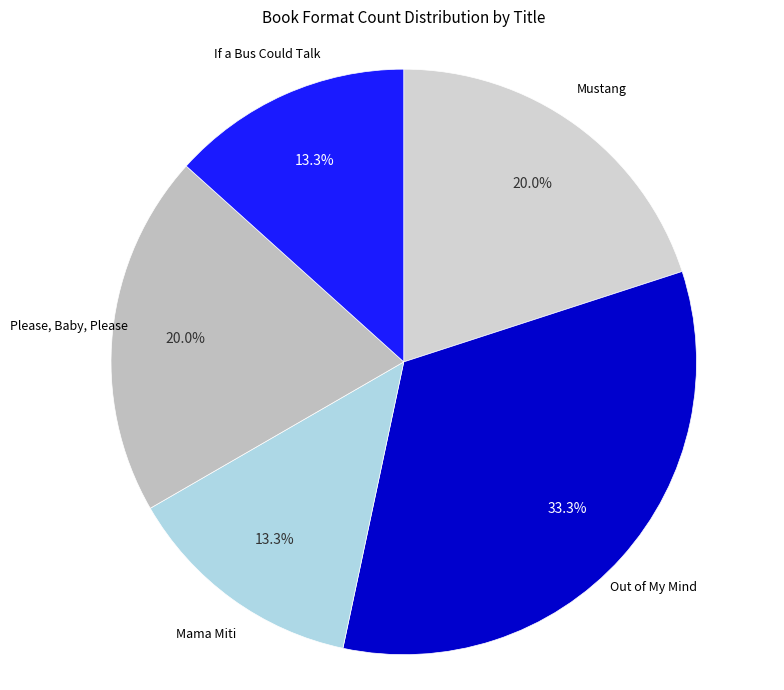

Does If a Bus Could Talk account for over 50% of the chart?

No